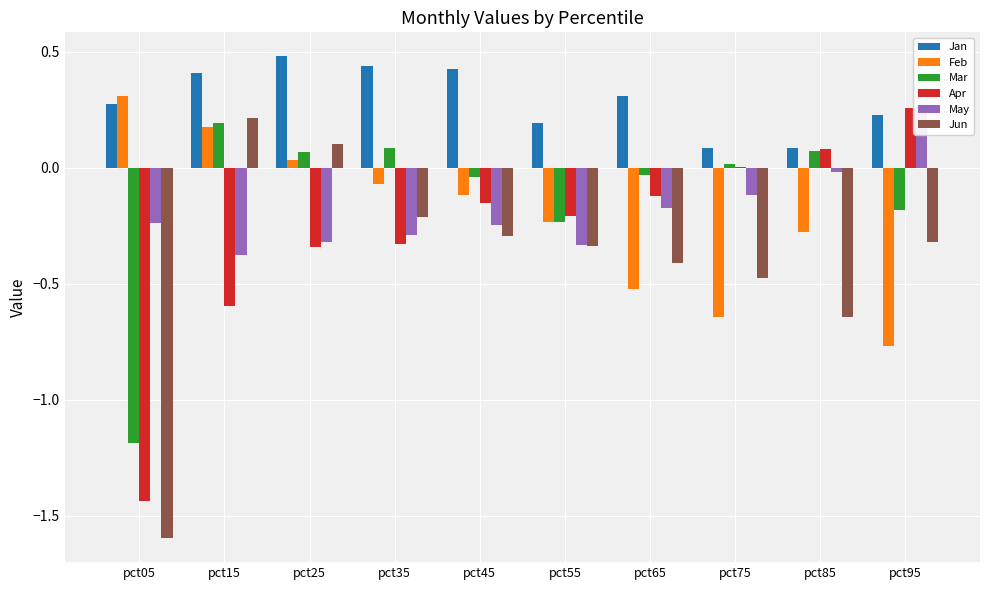

Read the May value at pct05.

-0.2